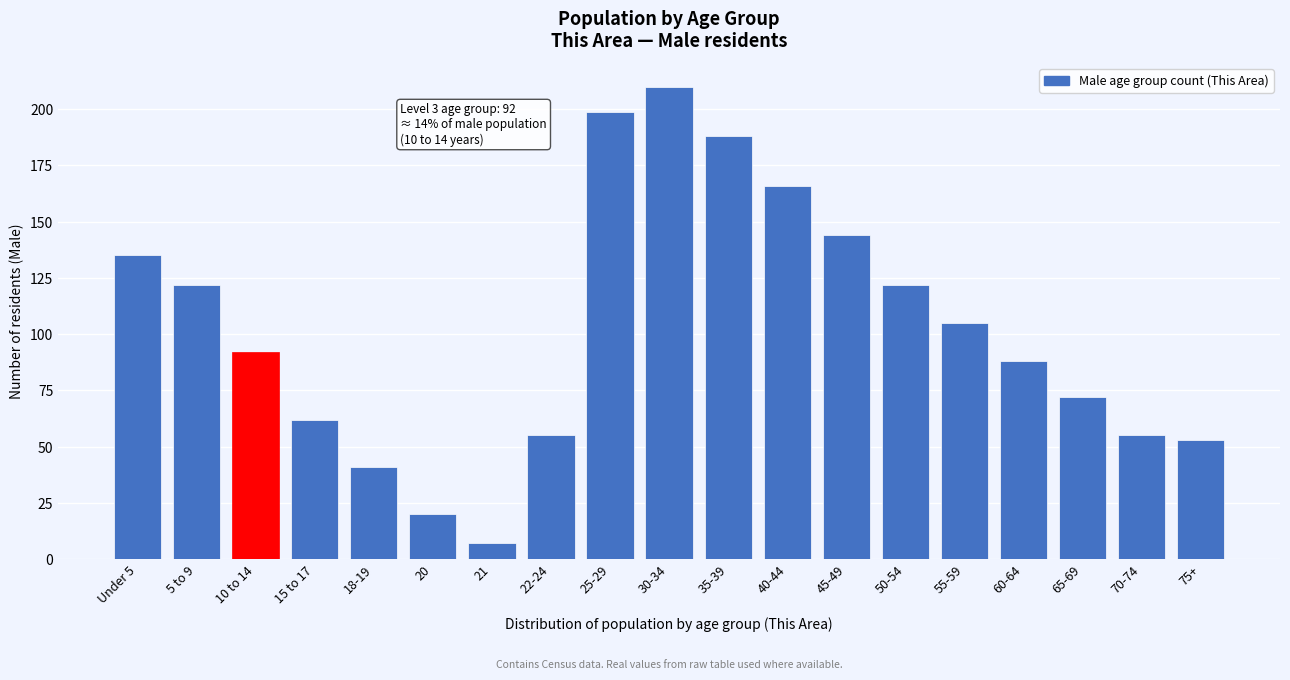

Reading left to right, what are all the values shown in this chart?

Under 5=135	5 to 9=122	10 to 14=92	15 to 17=62	18-19=41	20=20	21=7	22-24=55	25-29=199	30-34=210	35-39=188	40-44=166	45-49=144	50-54=122	55-59=105	60-64=88	65-69=72	70-74=55	75+=53